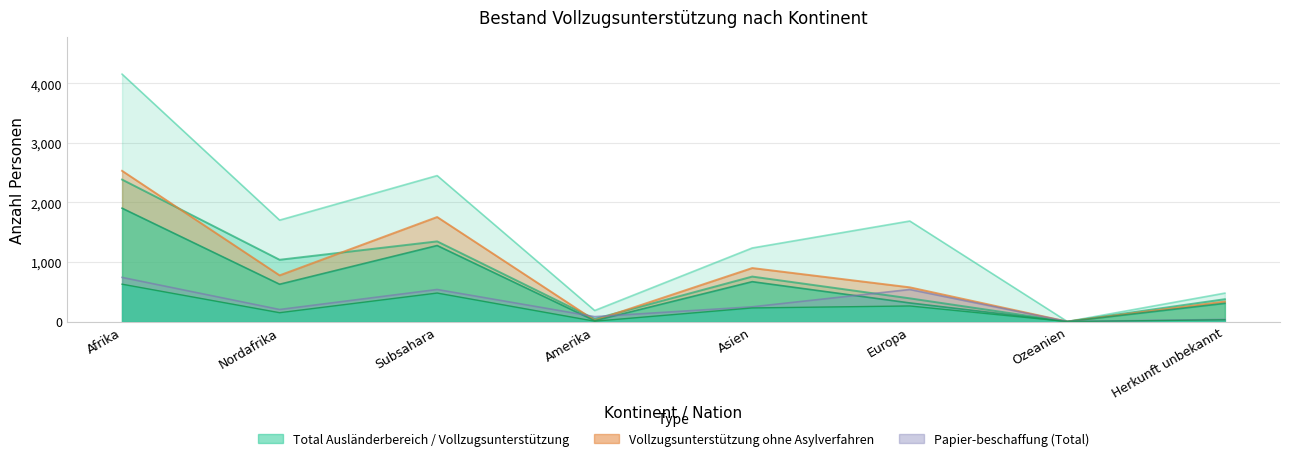

True or false: Vollzugsunterstützung ohne Asylverfahren has a value of 2964 at Subsahara.

False